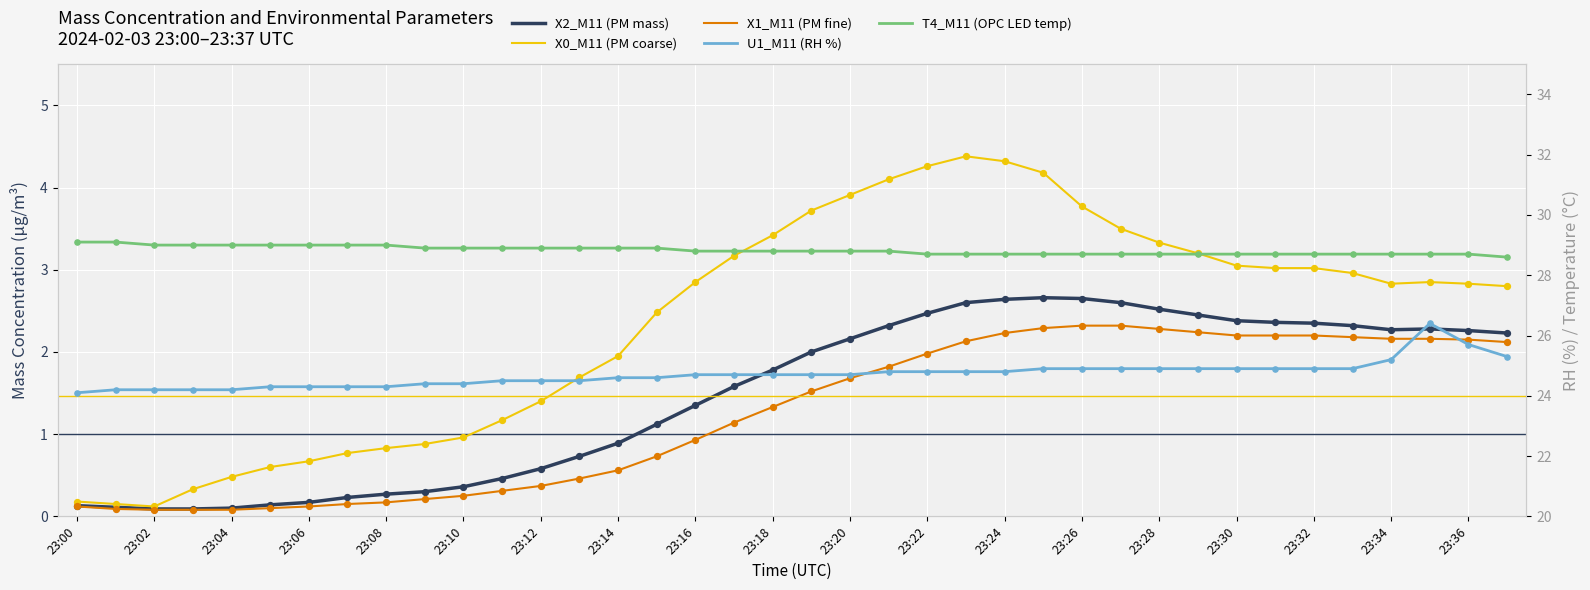

Which series reaches the maximum Y coordinate?

T4_M11 (OPC LED temp)